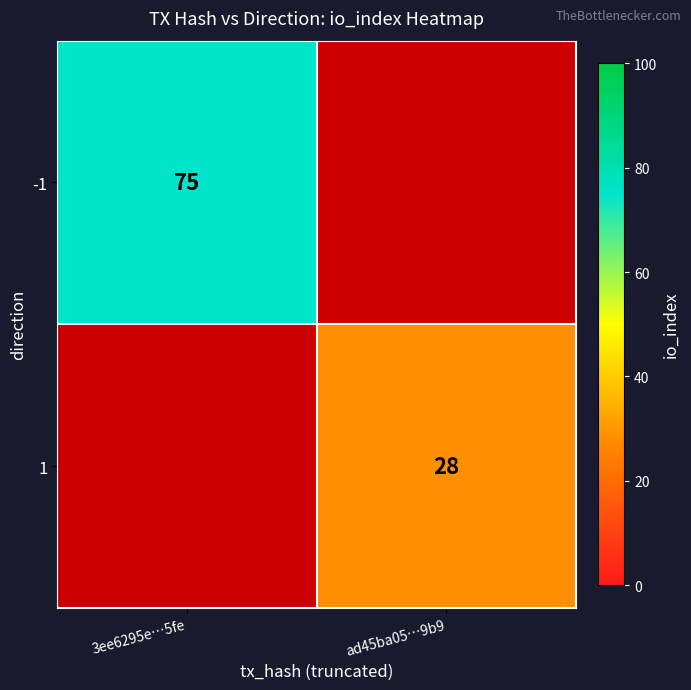

Is it true that -1 equals 107 at 3ee6295e…5fe?

False